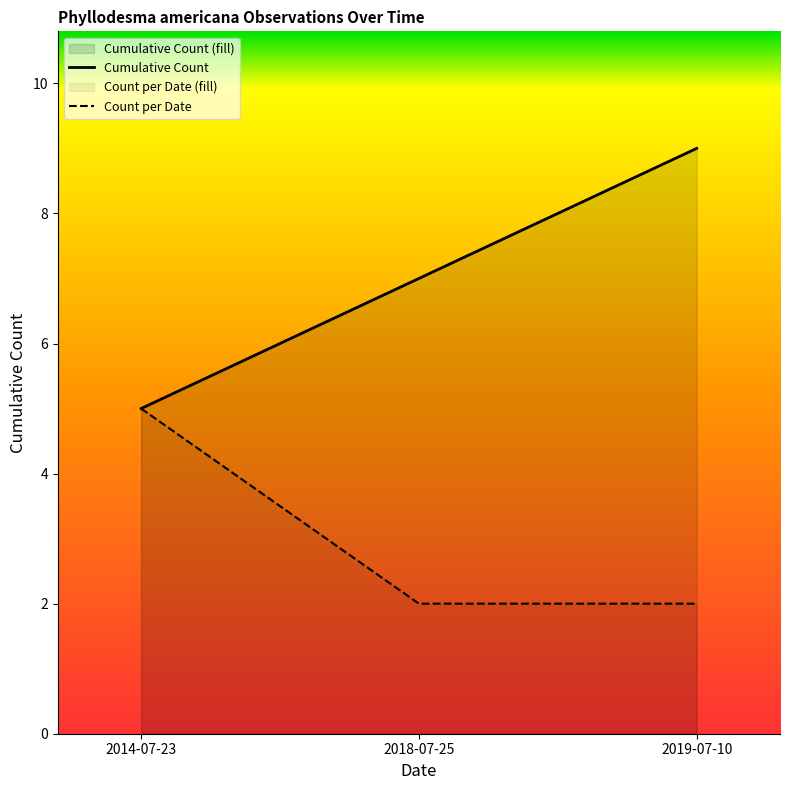

Which series has the largest range (max minus min)?

Cumulative Count